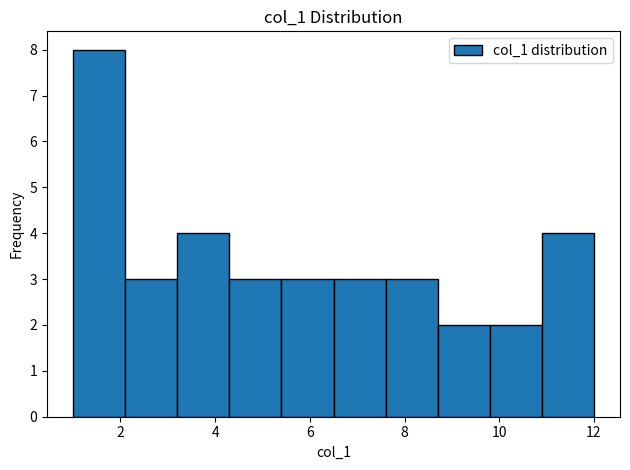

How tall is the bar that spans 1.0 to 2.1 on the x-axis? Neither the bar edges nor the heights are printed on the chart, so give them approximately, as read against the axes.

8